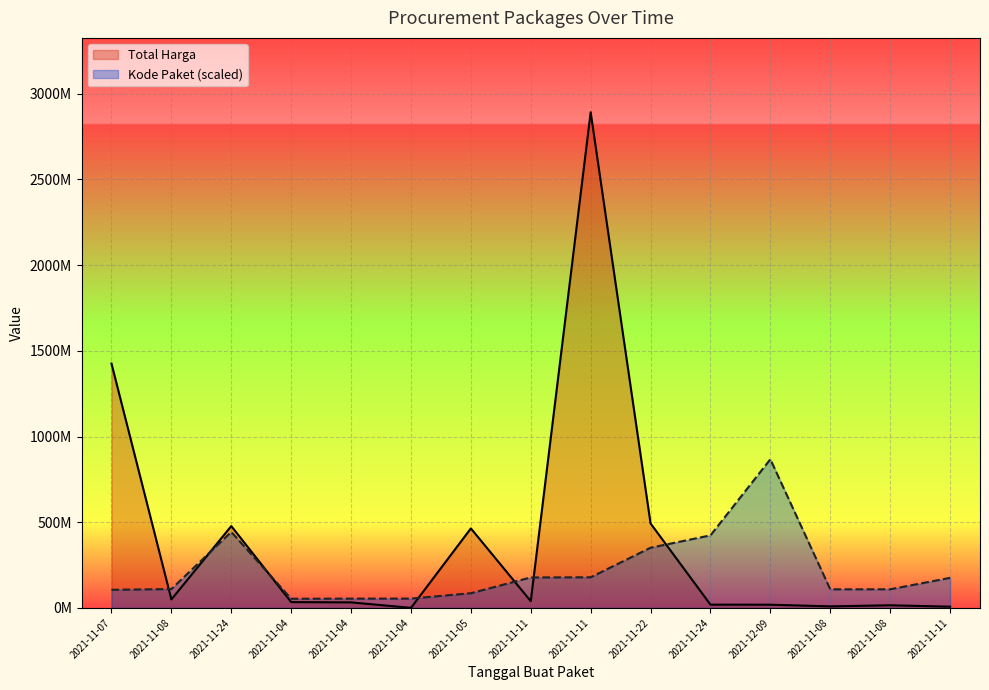

True or false: Kode Paket (scaled) and Total Harga cross at least once.

True